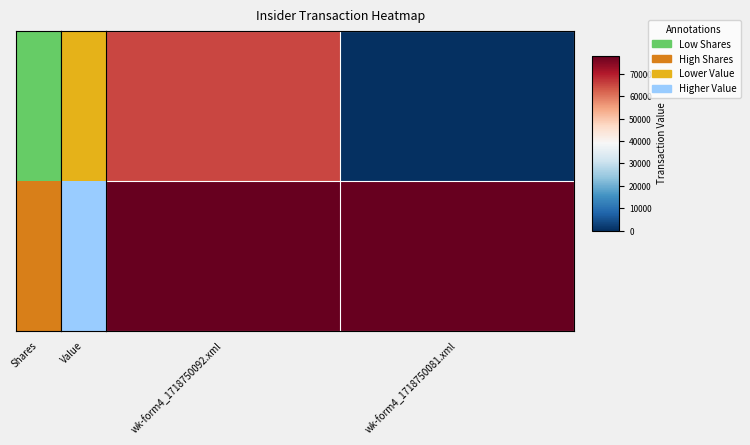

At which category is the sum across all series the highest?

wk-form4_1718750092.xml